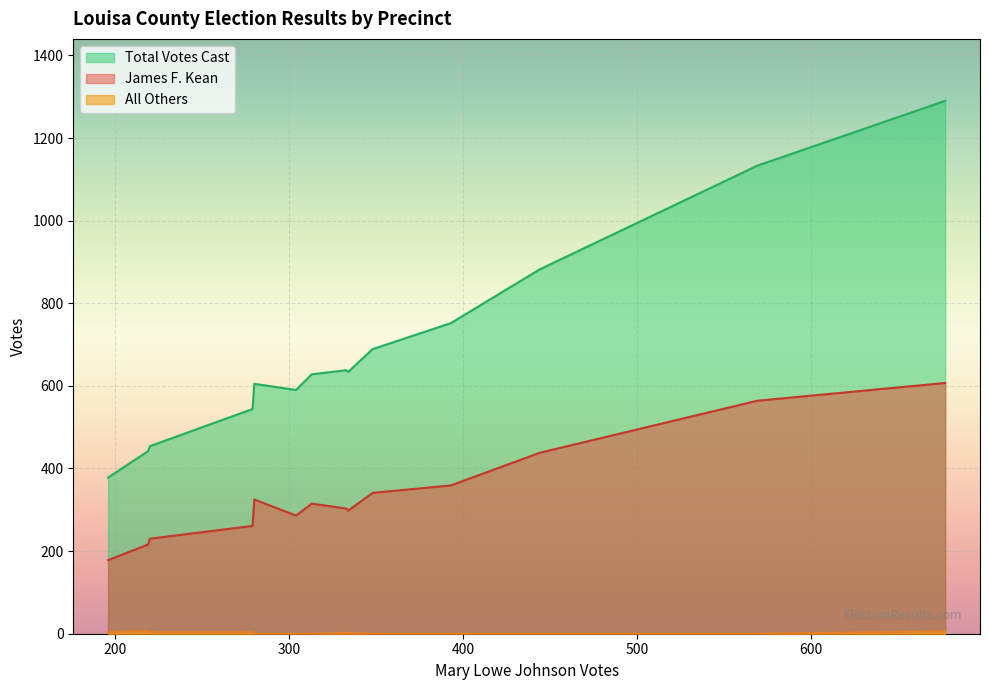

Which series has the widest spread of values?

Total Votes Cast